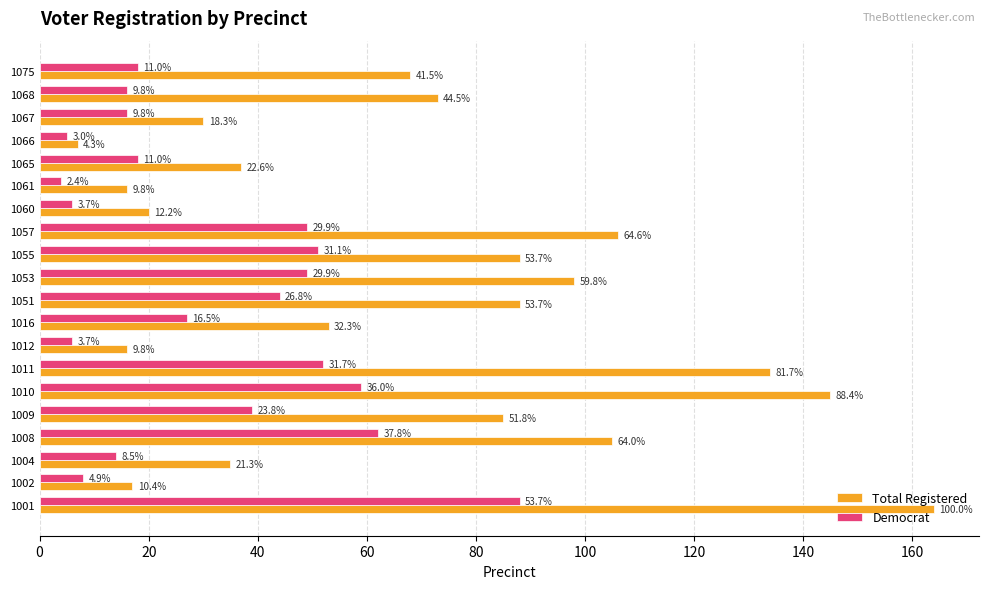

What are all the series names shown in the legend?

Total Registered, Democrat